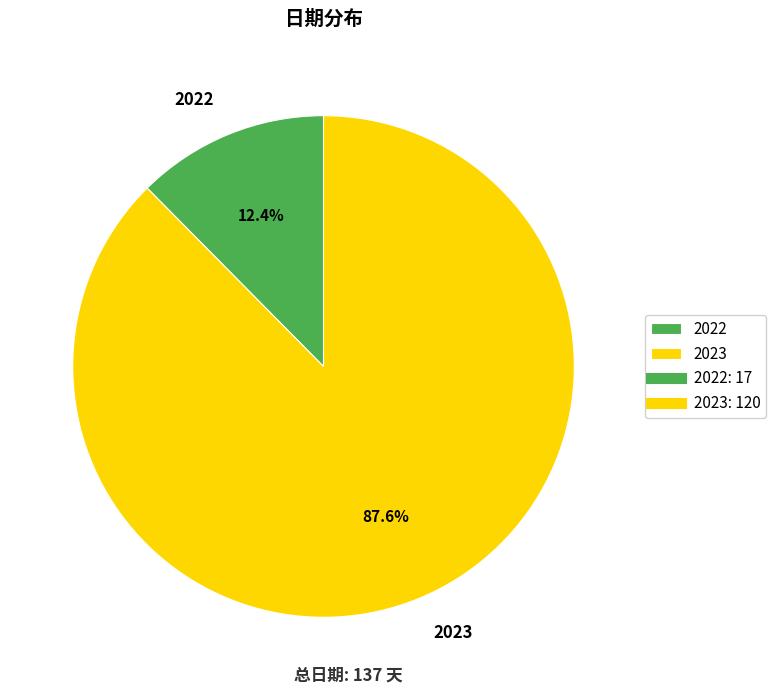

Is the sum of 2023 and 2022 greater than half?

Yes